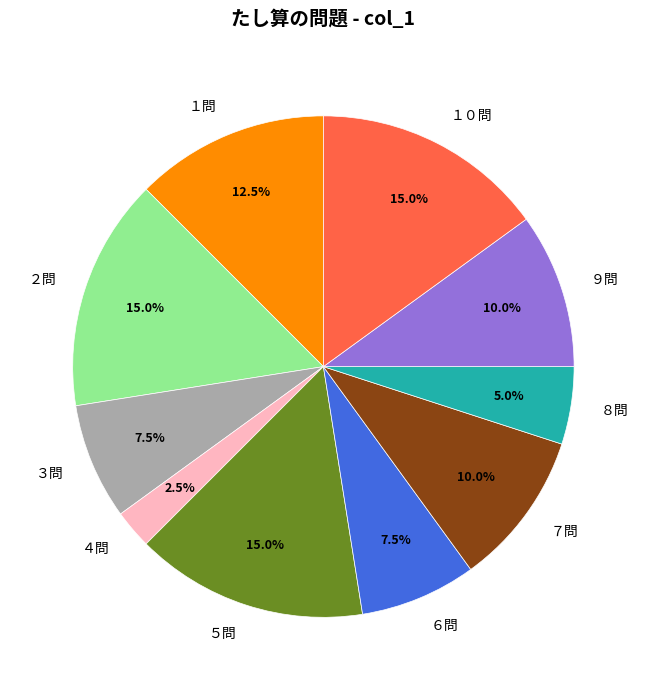

What percentage is NOT represented by ３問?

92.5%